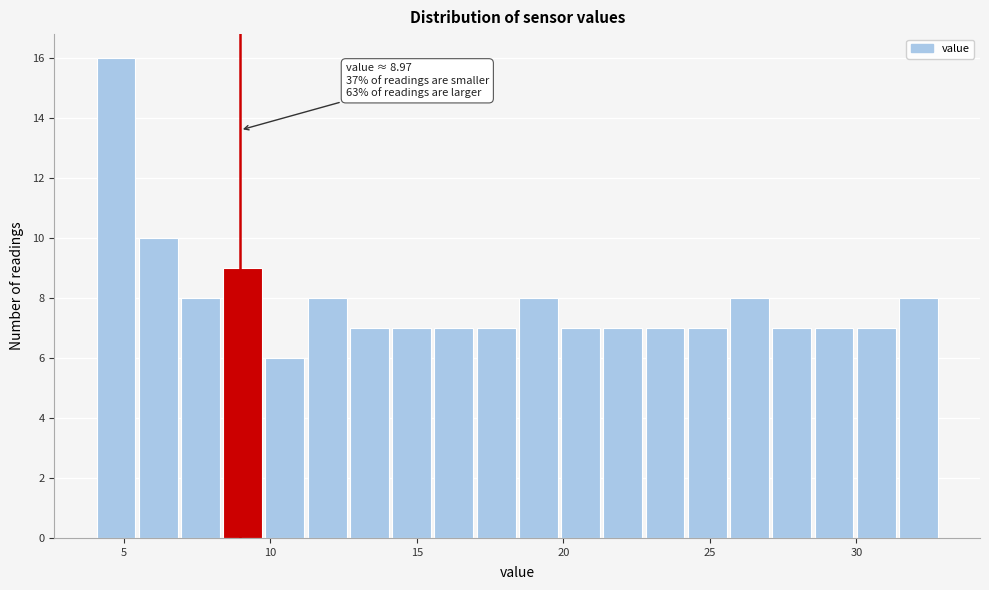

Around what value on the x-axis is the tallest bar? Give the approximate position of its centre, as read against the axis.

4.5